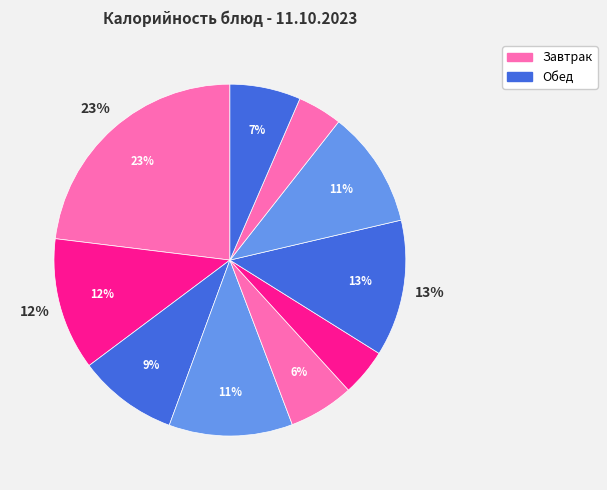

How many segments does this pie chart have?

10